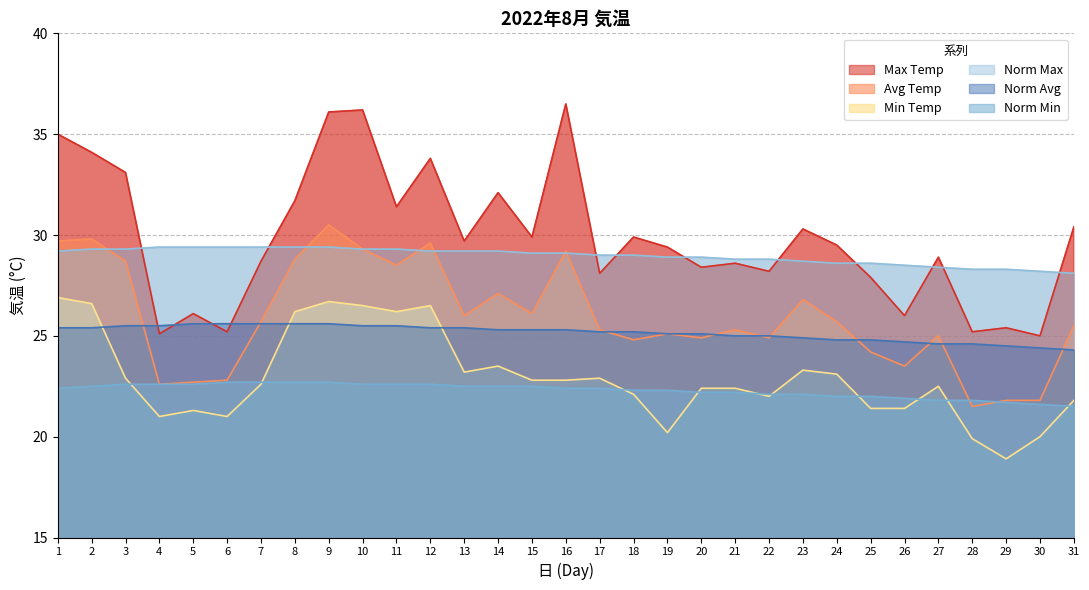

The Max Temp series shows 36.4 at 28. True or false?

False